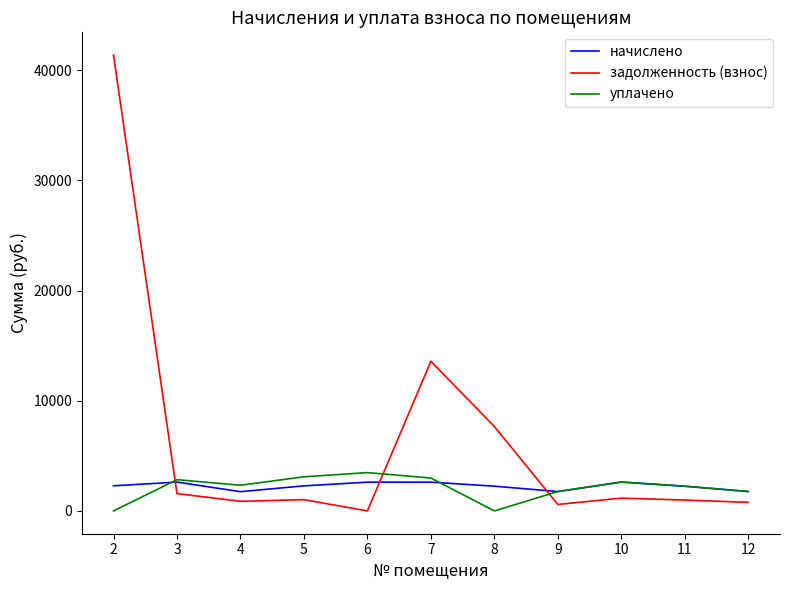

True or false: начислено and уплачено intersect in this chart.

True